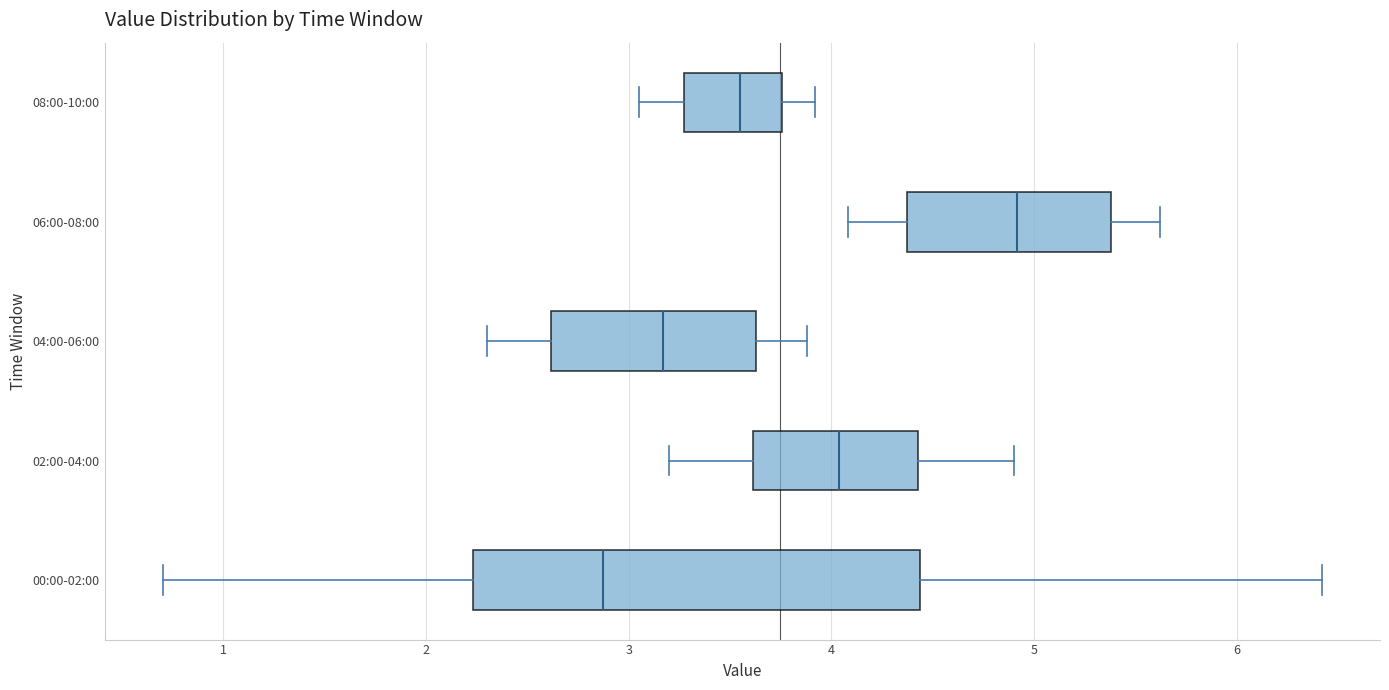

Which box's median line is the furthest to the right?

06:00-08:00